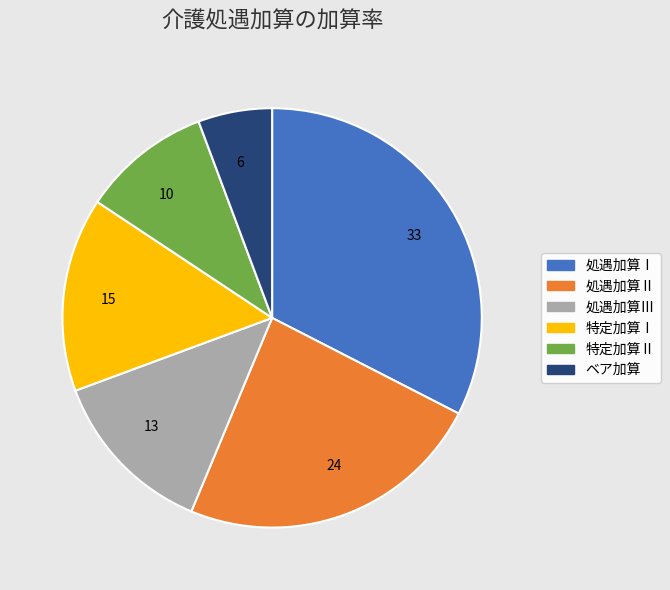

Between 33 and 13, which is larger?

33